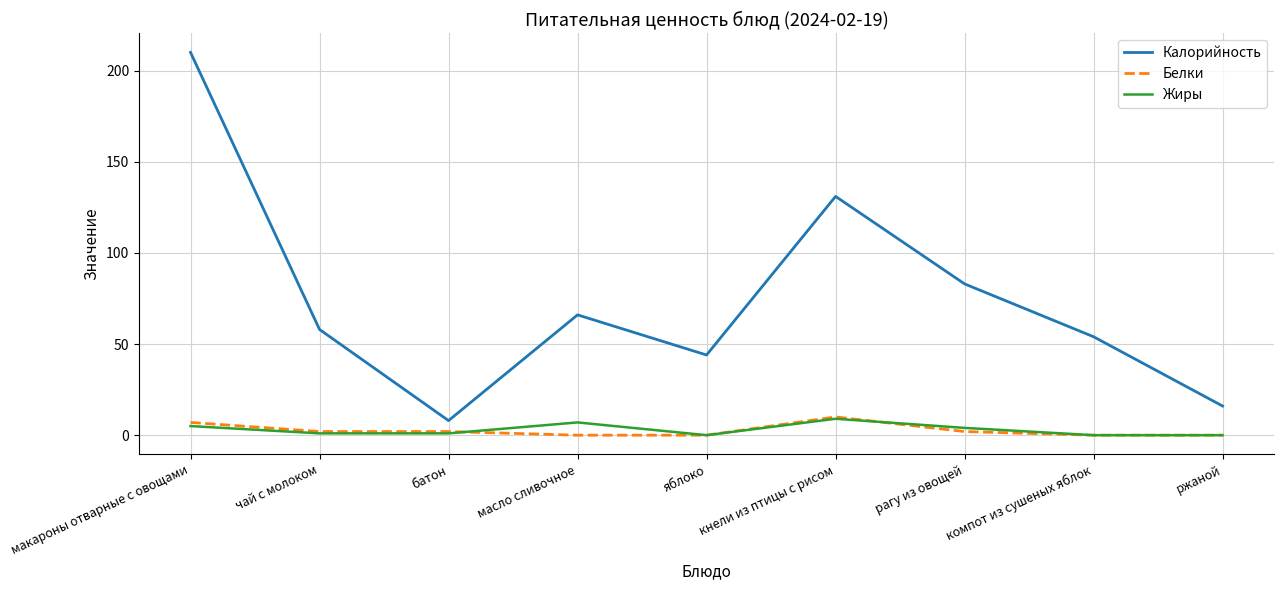

In Жиры, how many points are higher than both neighbors (excluding endpoints)?

2